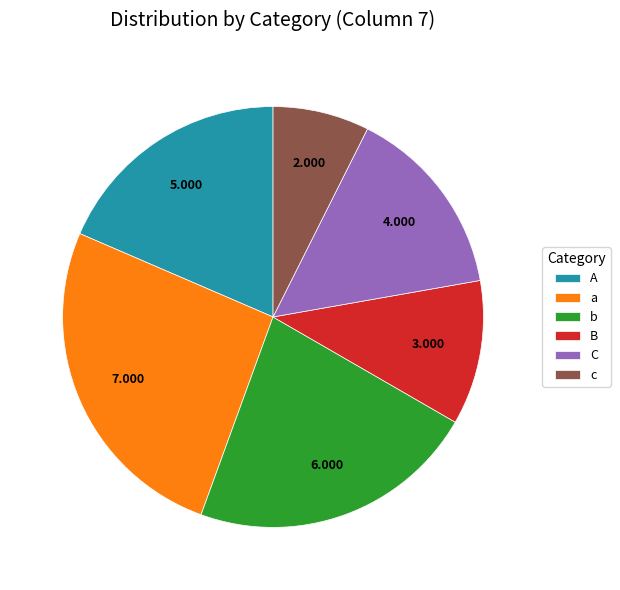

Which slice is the smallest?

c